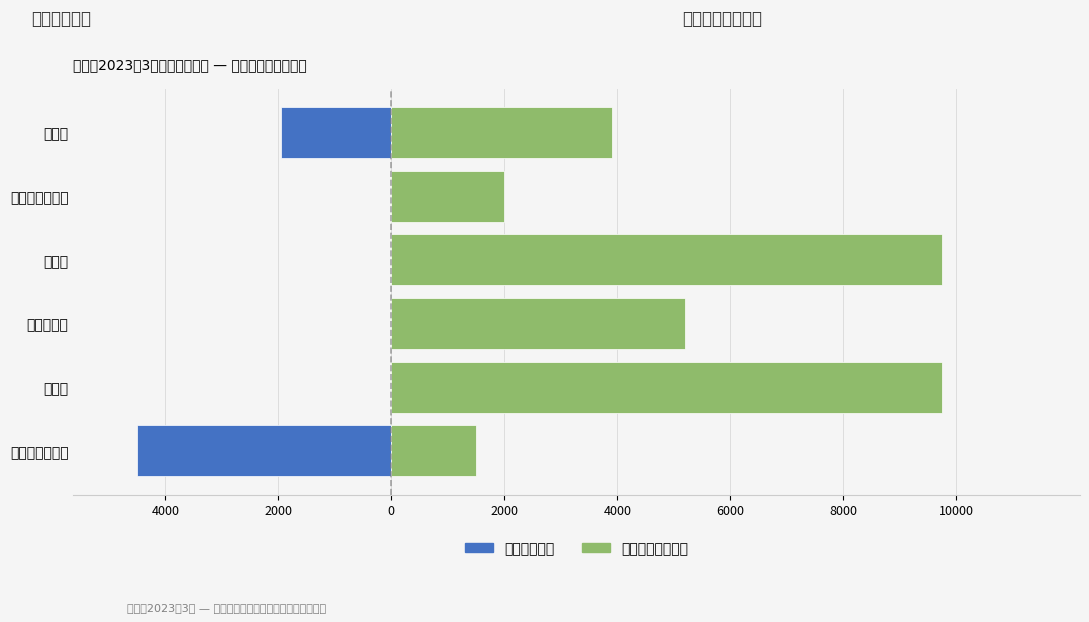

Rank the series by their average value, from lowest to highest.

职业资格证书, 职业技能等级证书